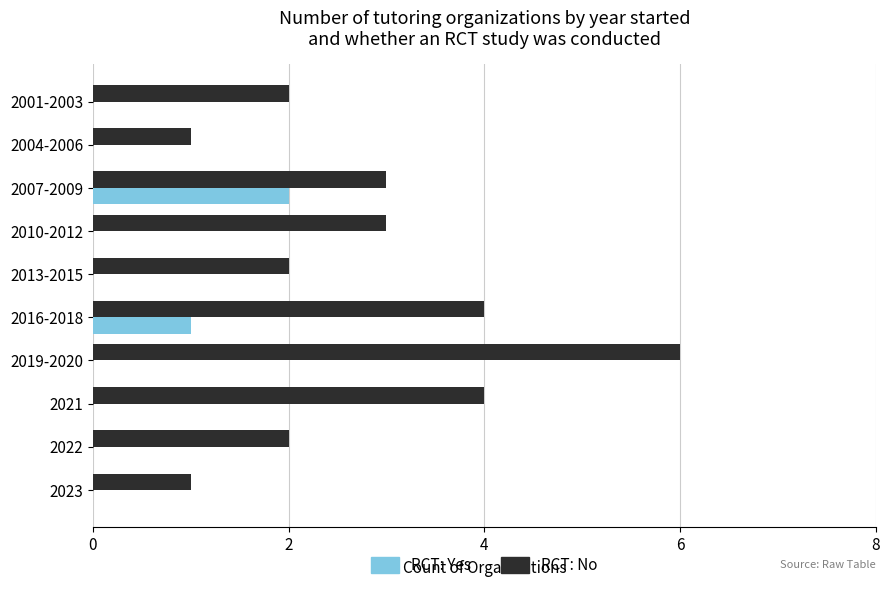

The value of RCT: No at 2004-2006 is 2. True or false?

False